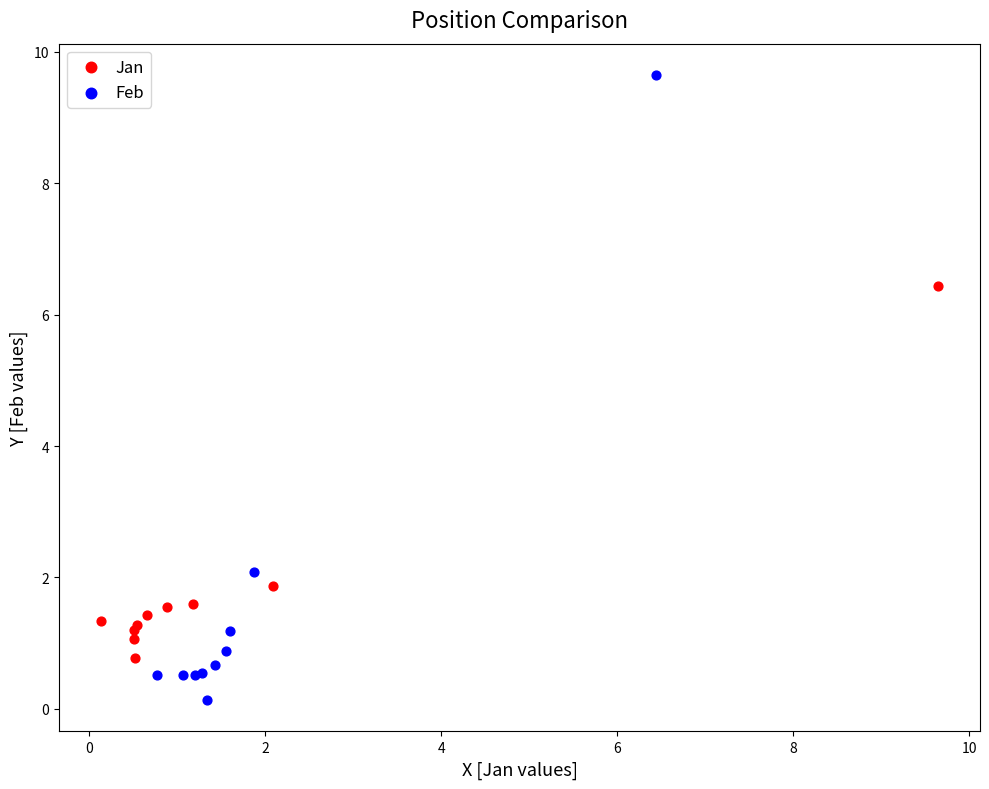

Which series contains the highest Y value?

Feb